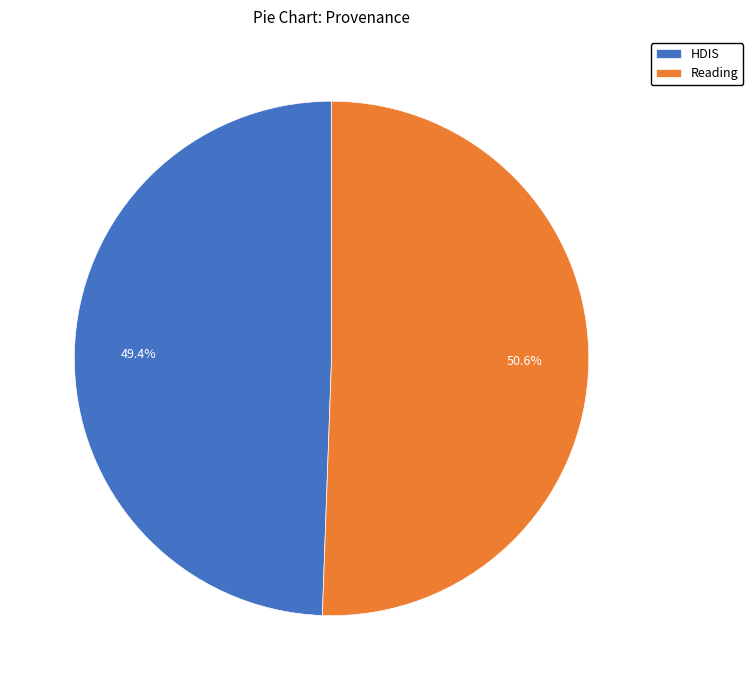

What percentage is NOT represented by HDIS?

50.6%